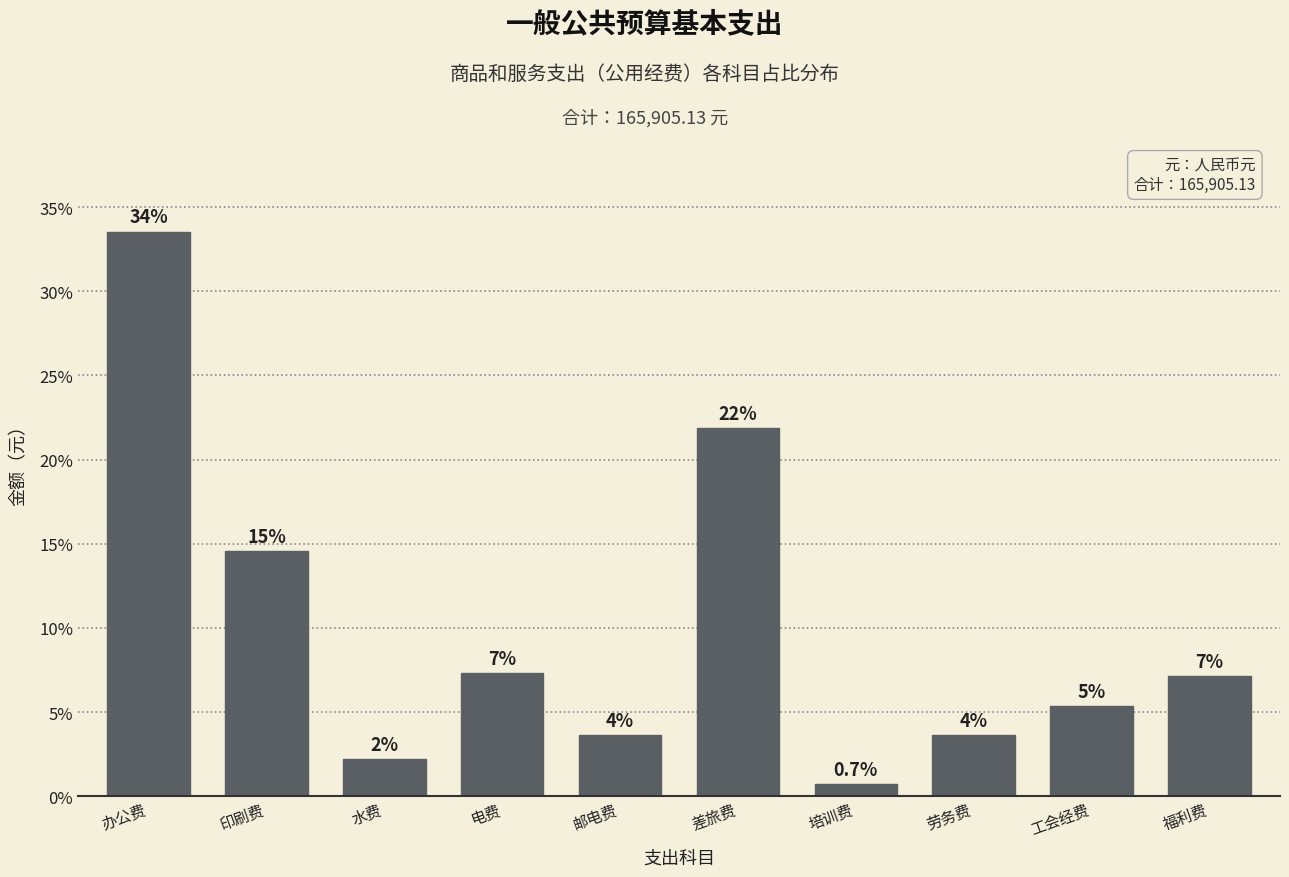

Are the bars horizontal?

No